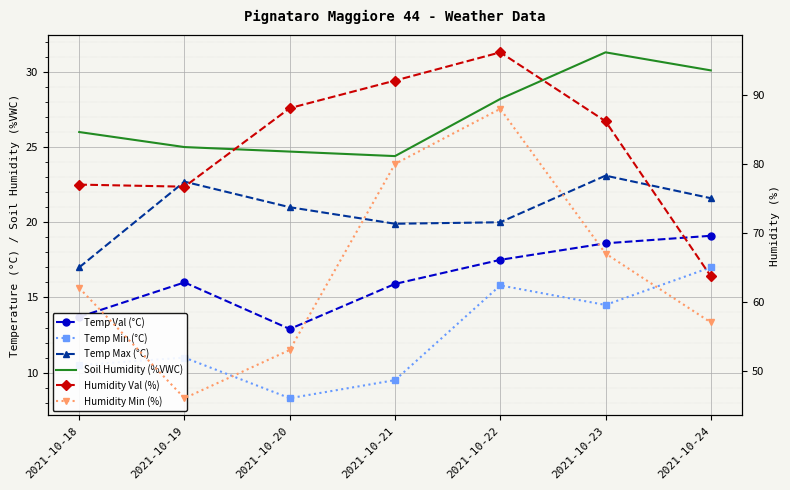

The Temp Val (°C) series shows 22.5 at 2021-10-19. True or false?

False